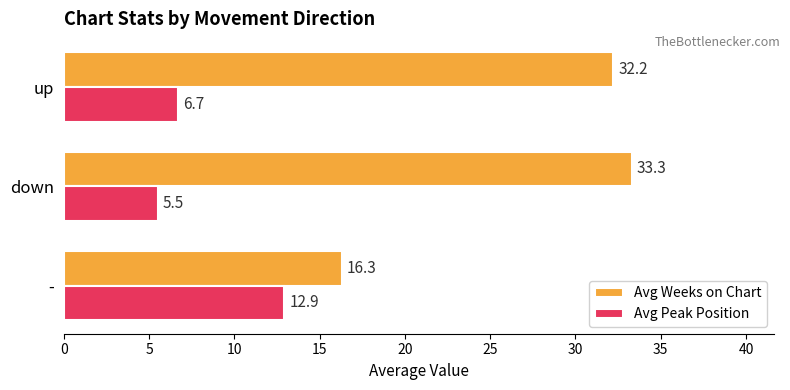

What is the difference between the maximum and minimum values in the Avg Weeks on Chart series?

17.0